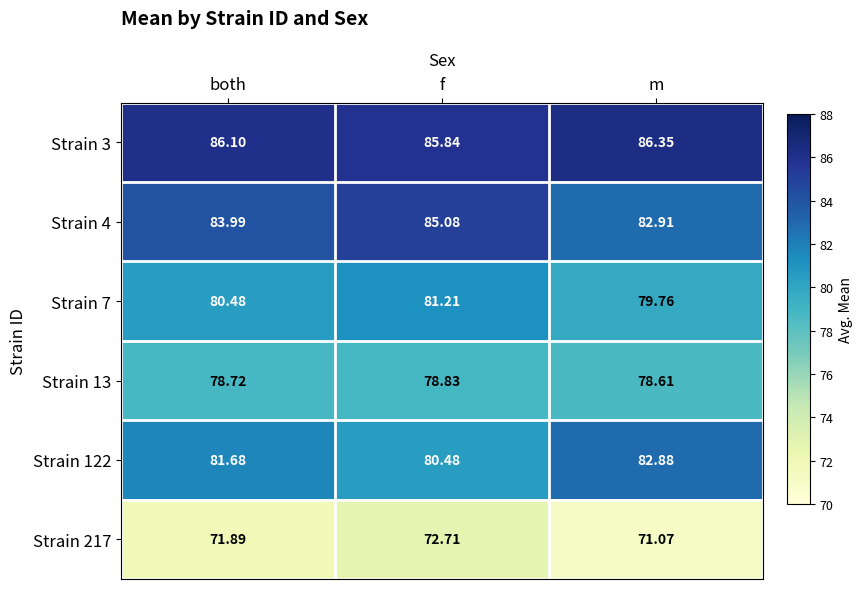

At how many categories does at least one series exceed 72?

3